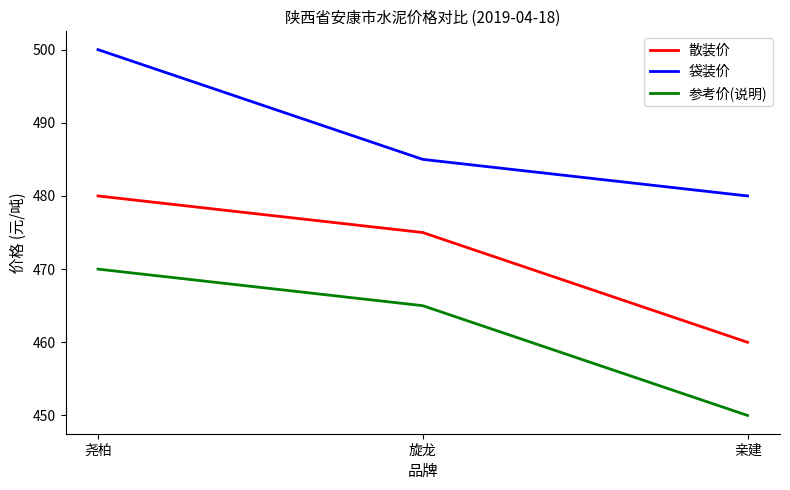

Reading right to left, what are all the values shown in this chart?

散装价: 亲建=460	旋龙=475	尧柏=480
袋装价: 亲建=480	旋龙=485	尧柏=500
参考价(说明): 亲建=450	旋龙=465	尧柏=470